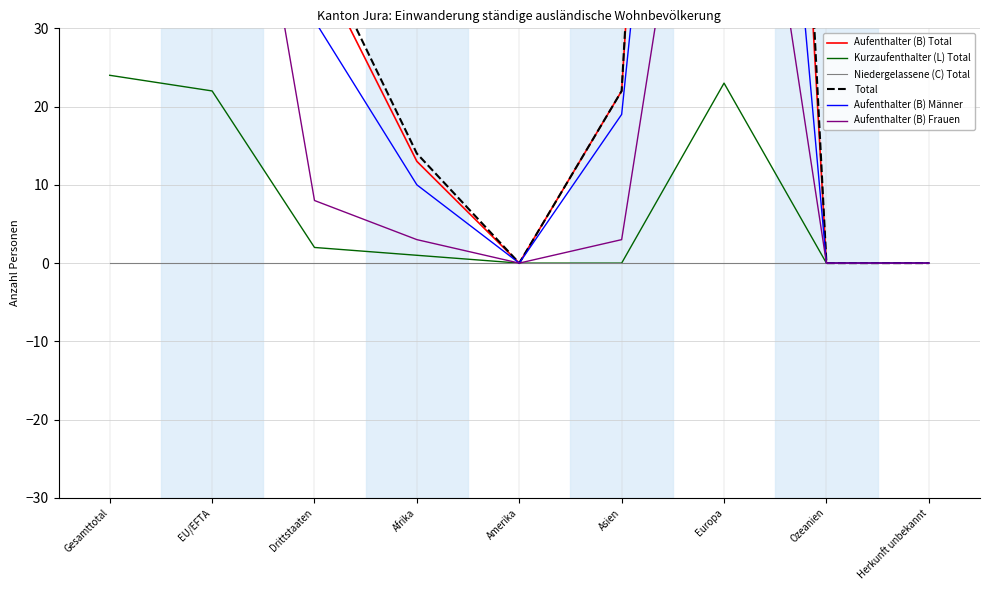

Does the chart have visible grid lines?

Yes